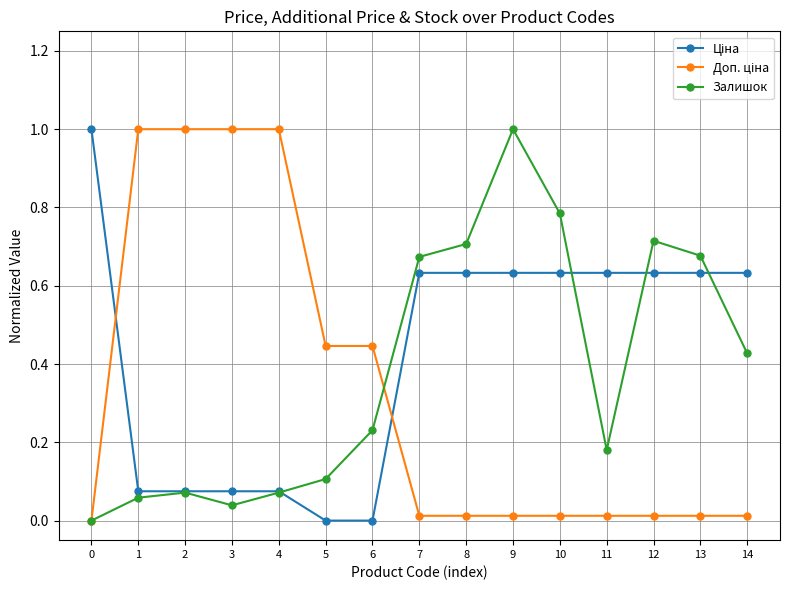

What is the difference between the highest and lowest values at 3?

1.0